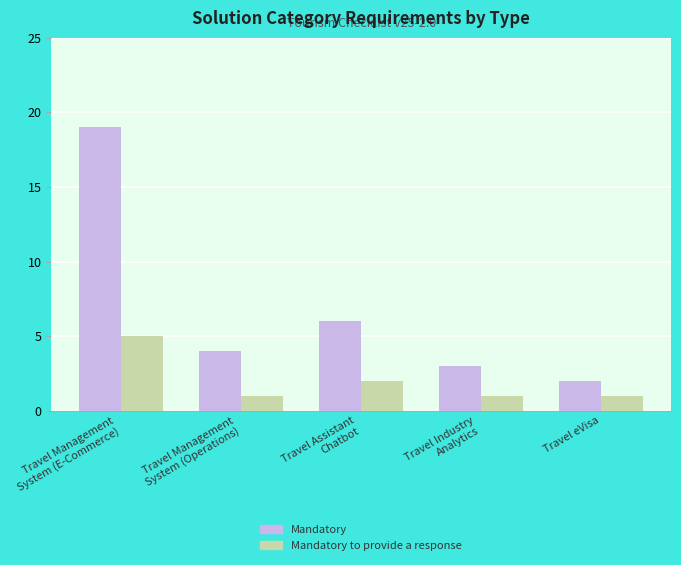

What is the maximum value shown in the chart?

19